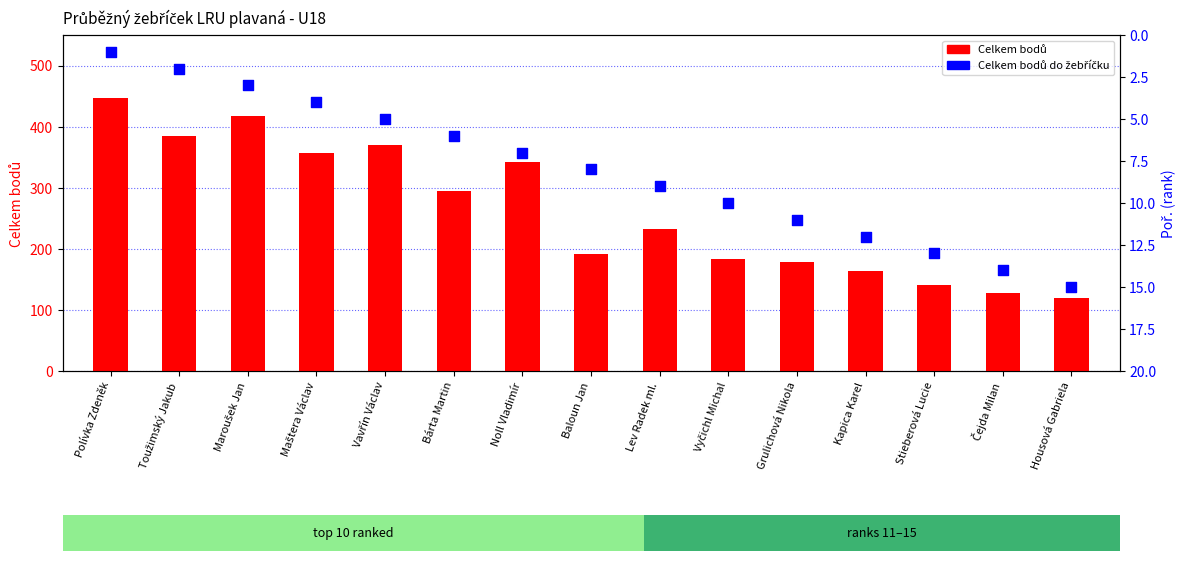

Is the value of Celkem bodů at Baloun Jan greater than the value of Celkem bodů do žebříčku at Baloun Jan?

Yes